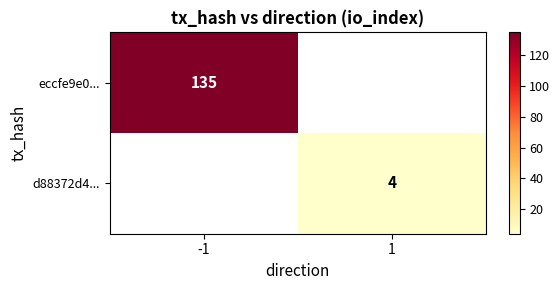

How many distinct data groups are displayed?

2